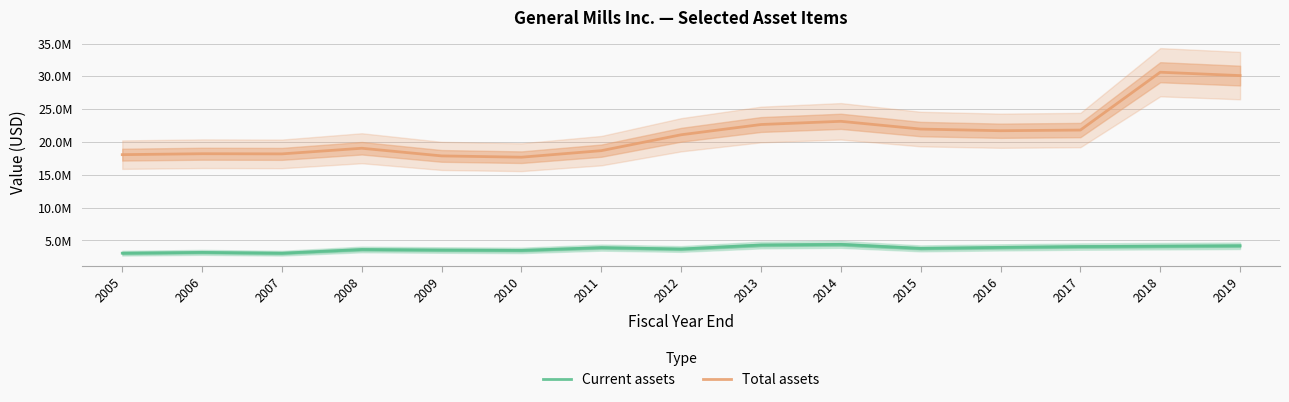

What is the difference between the second highest and minimum values in the Total assets series?

12432300